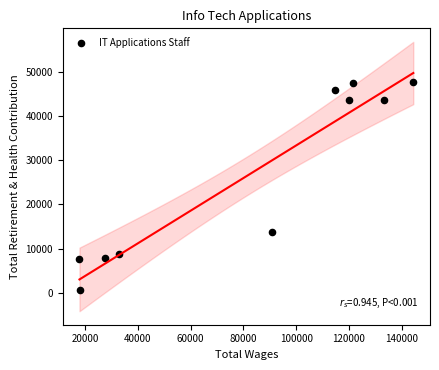

What is the average Y value?

26739